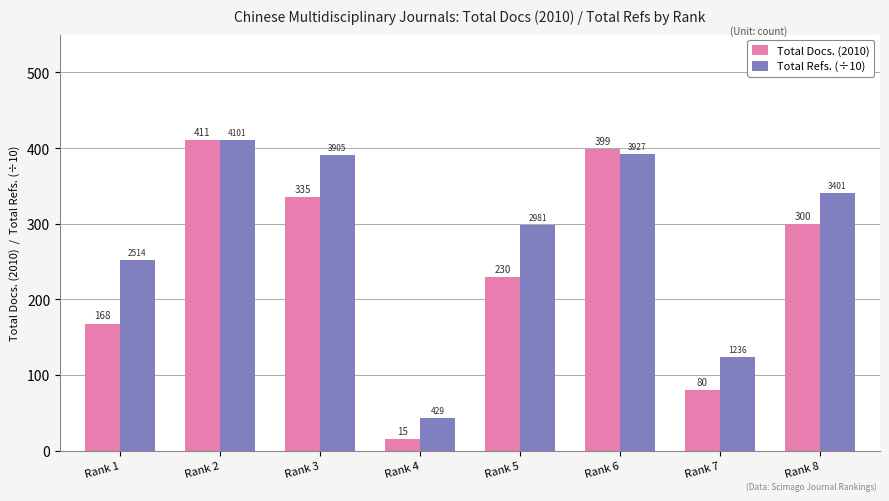

At Rank 1, list the series in order from smallest to largest.

Total Docs. (2010), Total Refs. (÷10)